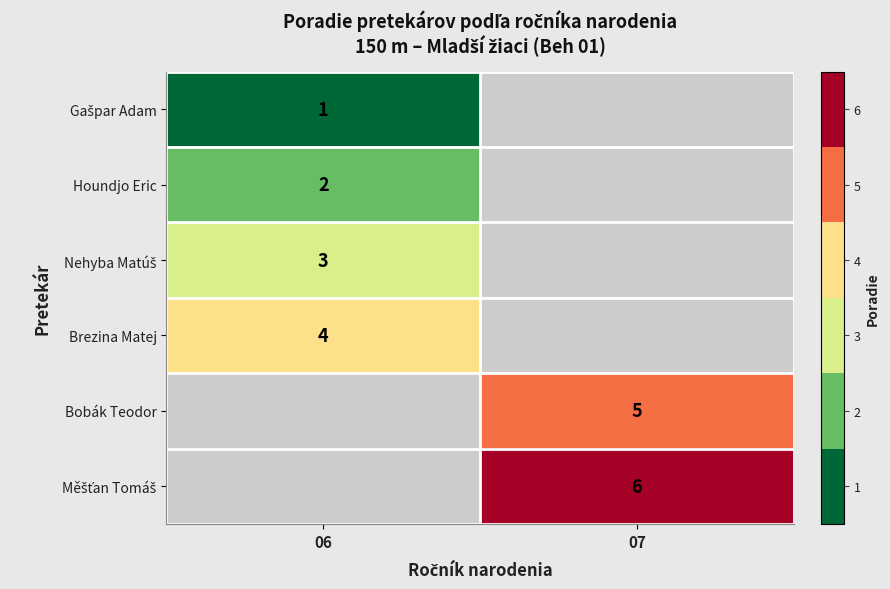

True or false: Houndjo Eric has a value of 3 at 06.

False